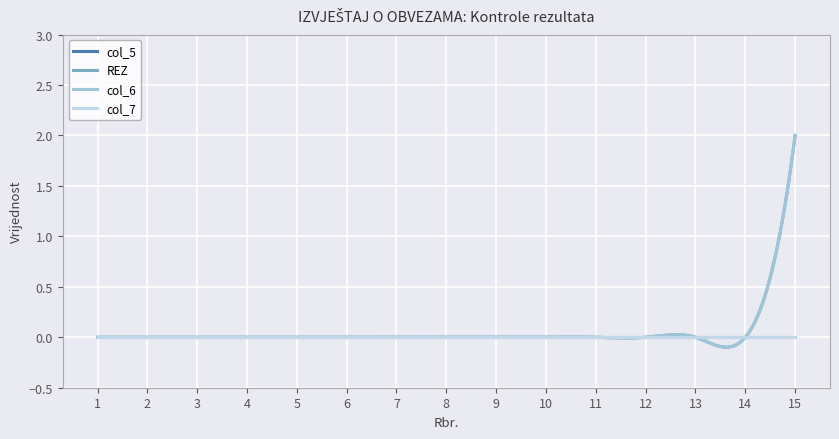

Is this an area chart (filled region under the line)?

No